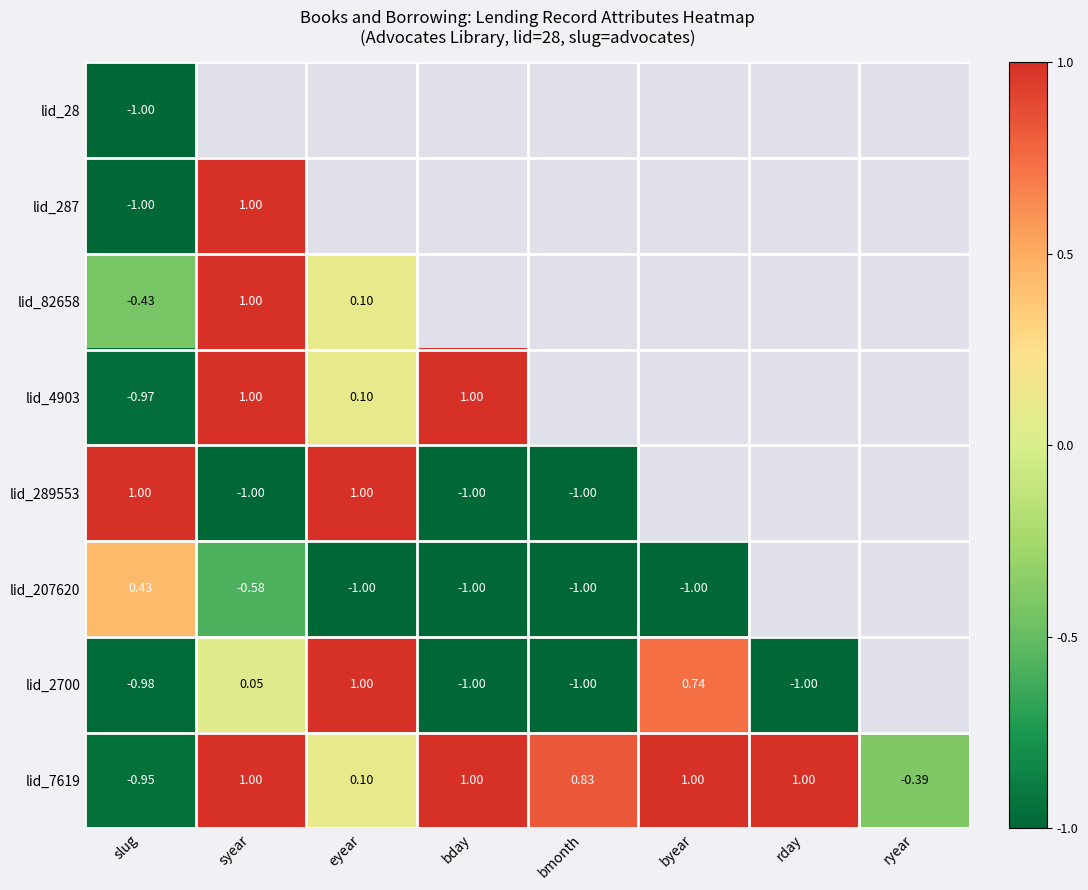

At which category does the chart reach its minimum across all series?

slug